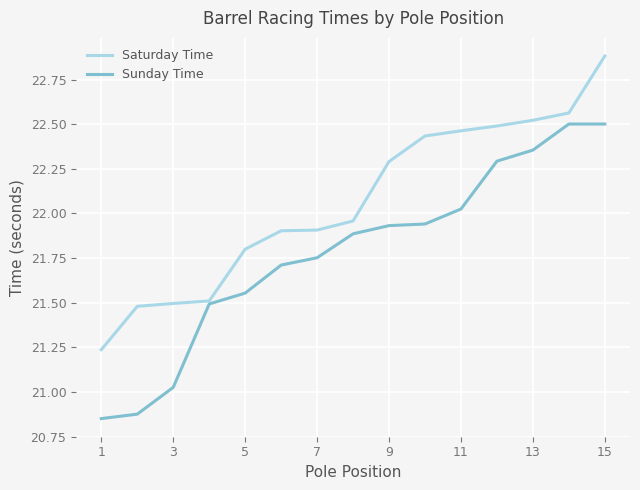

Count the number of categories in the chart.

15